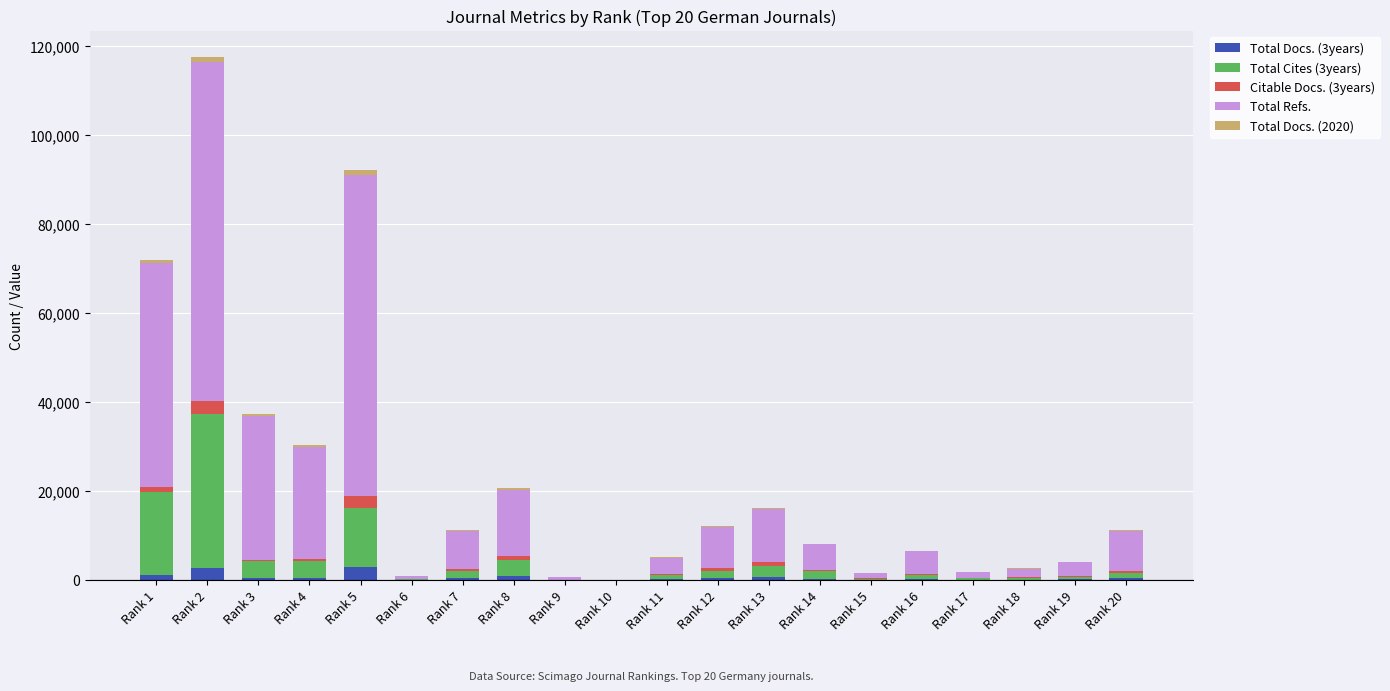

At which category is the sum across all series the highest?

Rank 2